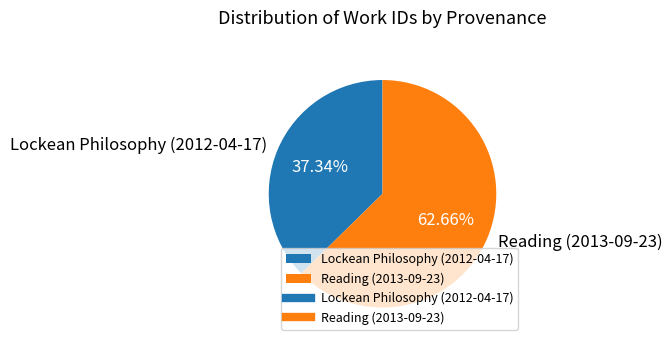

The Lockean Philosophy (2012-04-17) slice represents 37% of the pie. True or false?

True